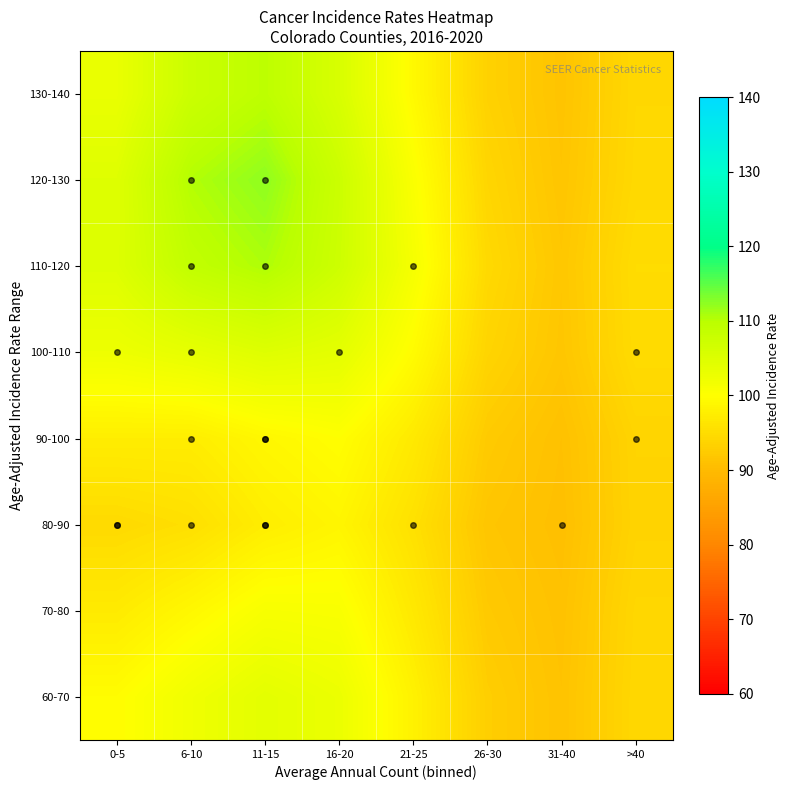

What is the total value across all series at 26-30?

745.1